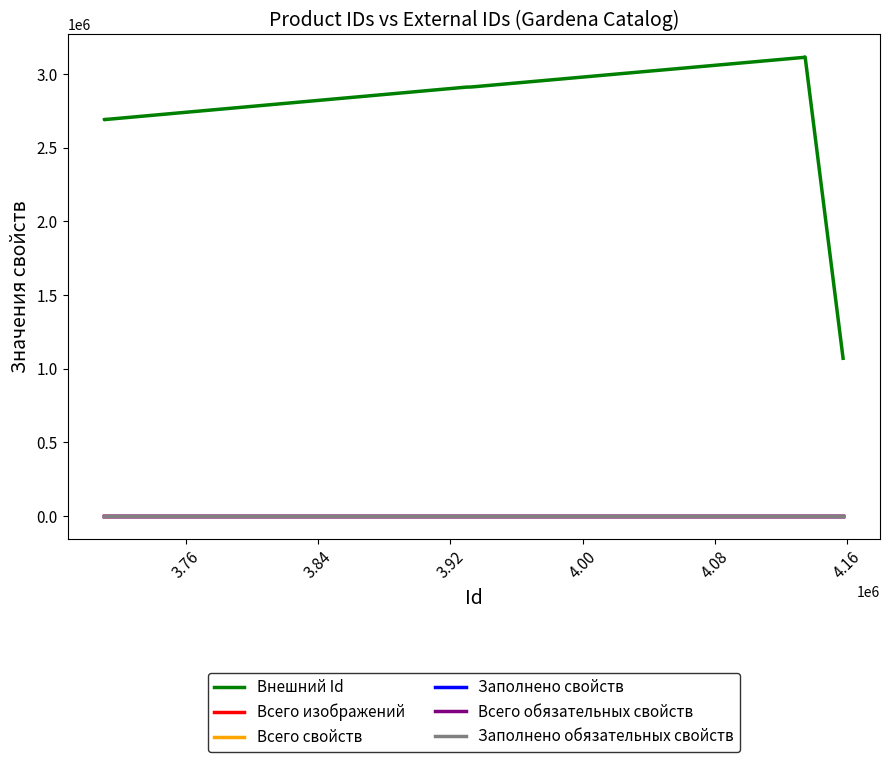

Is this an area chart (filled region under the line)?

No